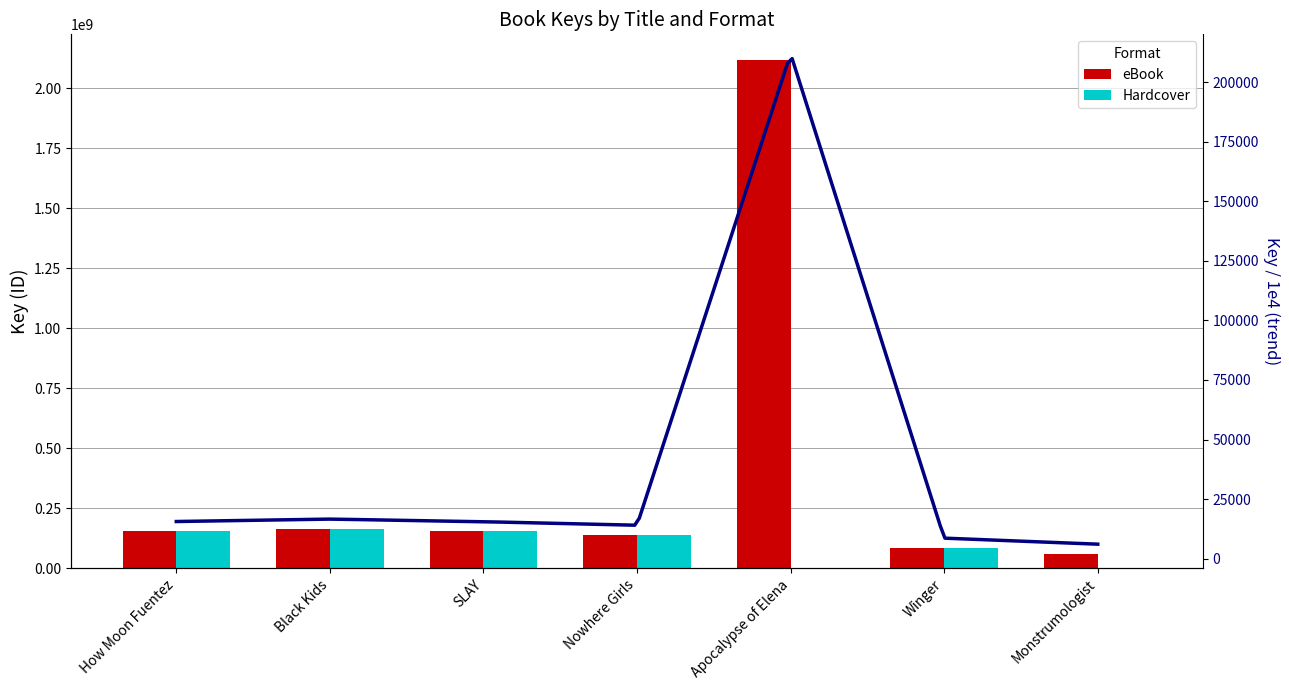

At how many categories does at least one series exceed 566349013?

1